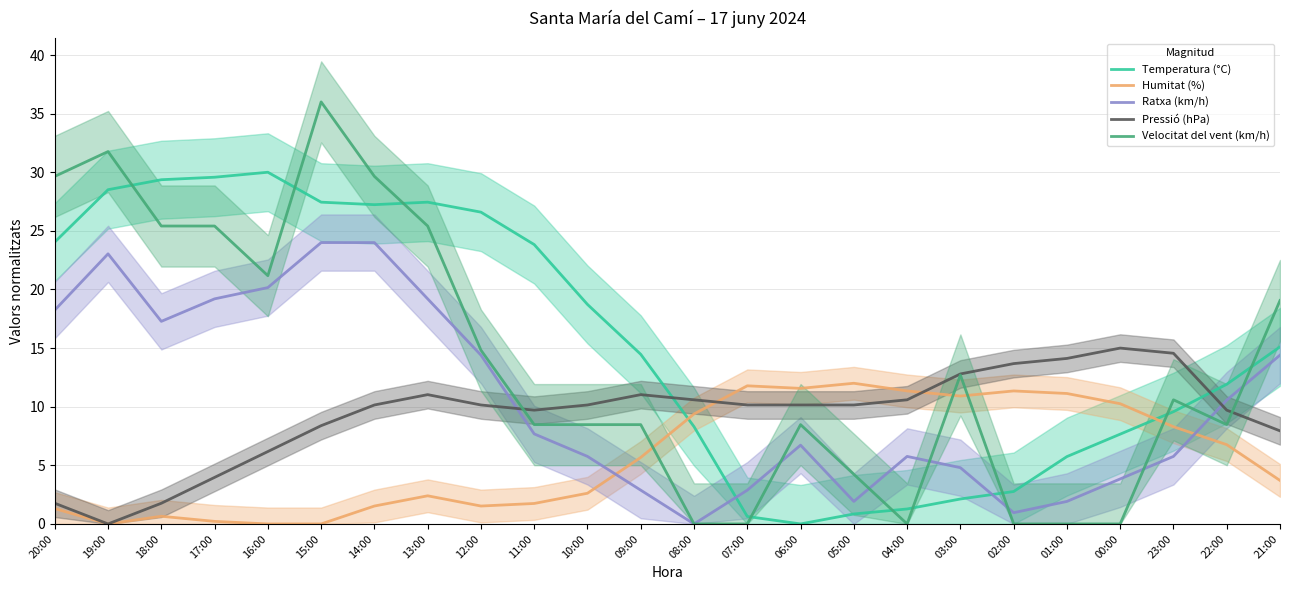

What is the label of the 17th point from the left?

04:00